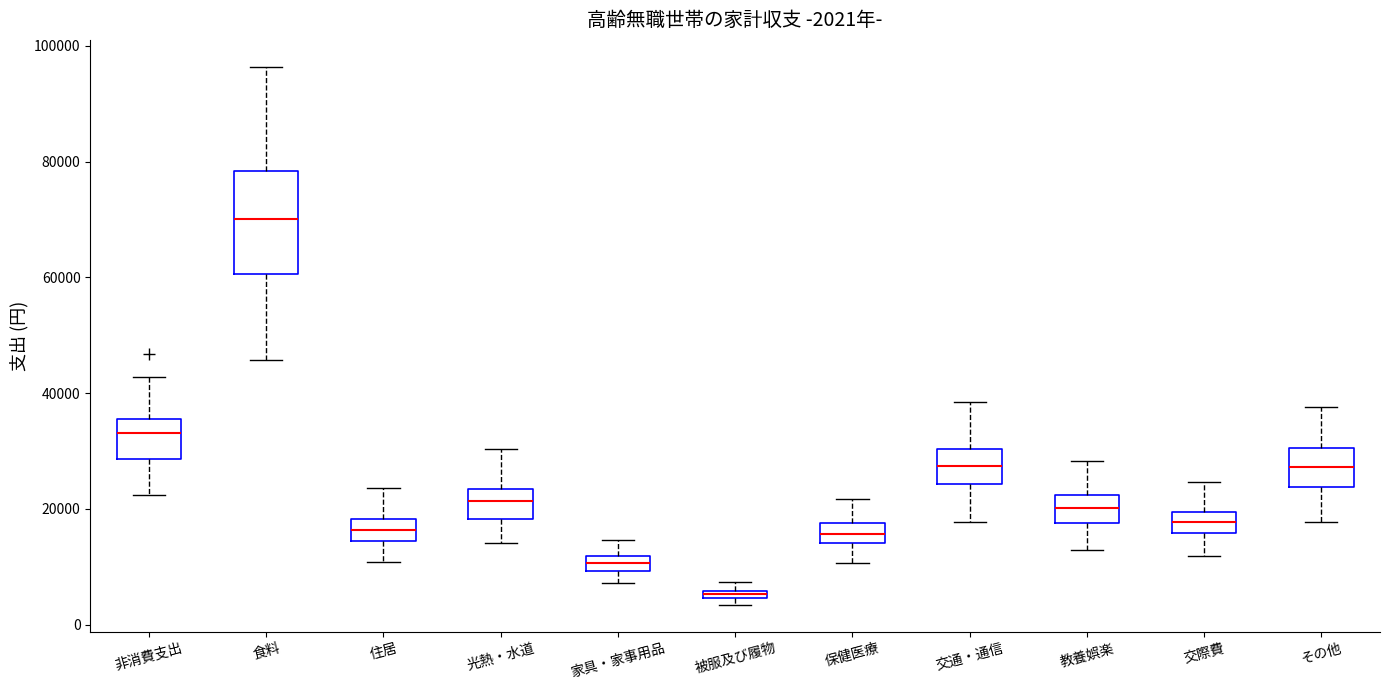

Which box has the highest median line?

食料